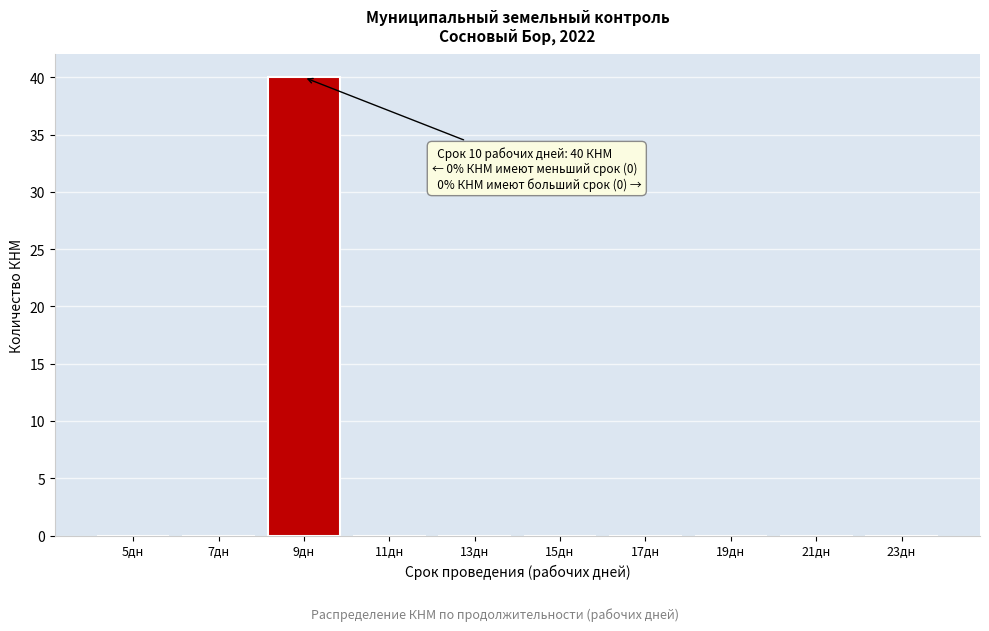

Reading left to right, extract all data points from this chart.

5дн=0	7дн=0	9дн=40	11дн=0	13дн=0	15дн=0	17дн=0	19дн=0	21дн=0	23дн=0